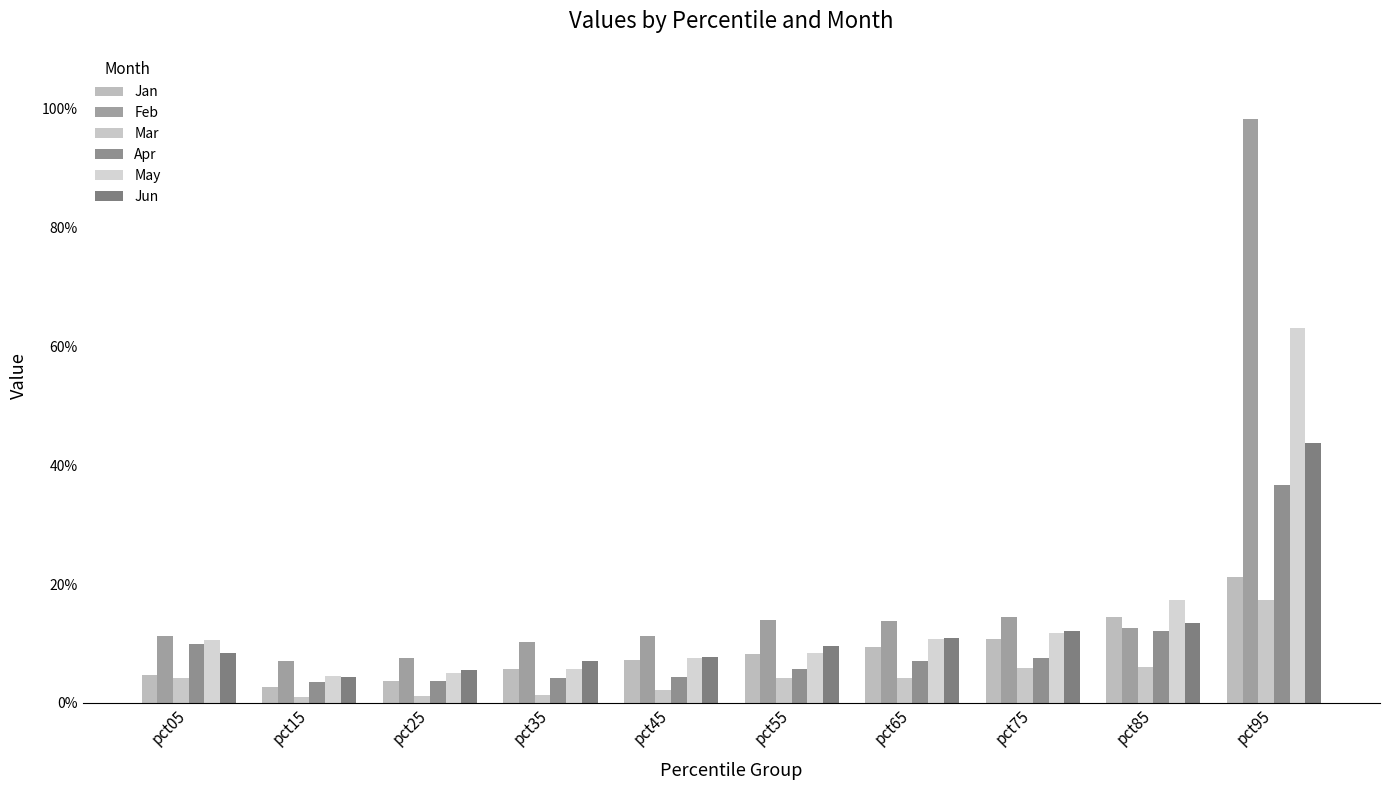

Are the bars horizontal?

No